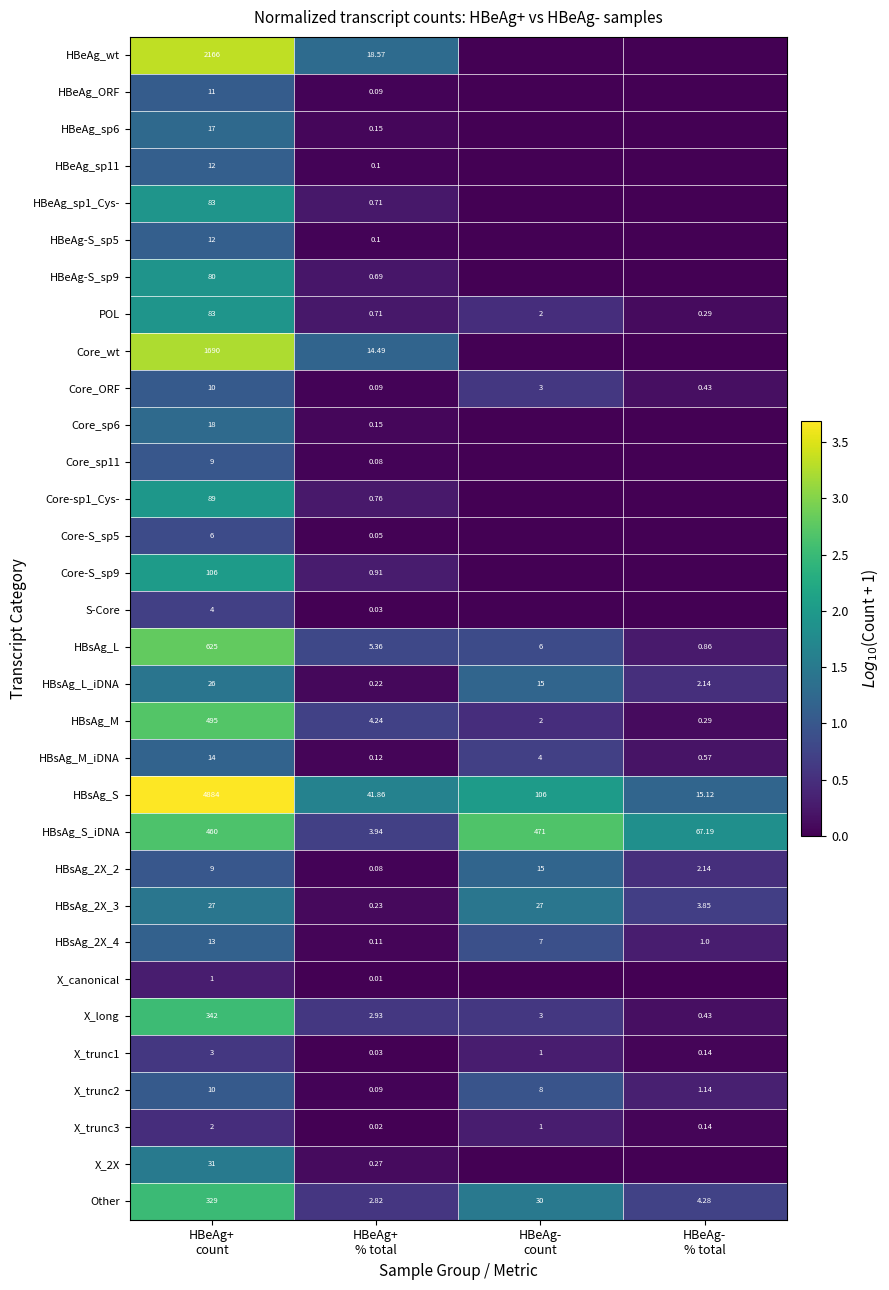

How many data points in HBsAg_S_iDNA are less than 460?

2